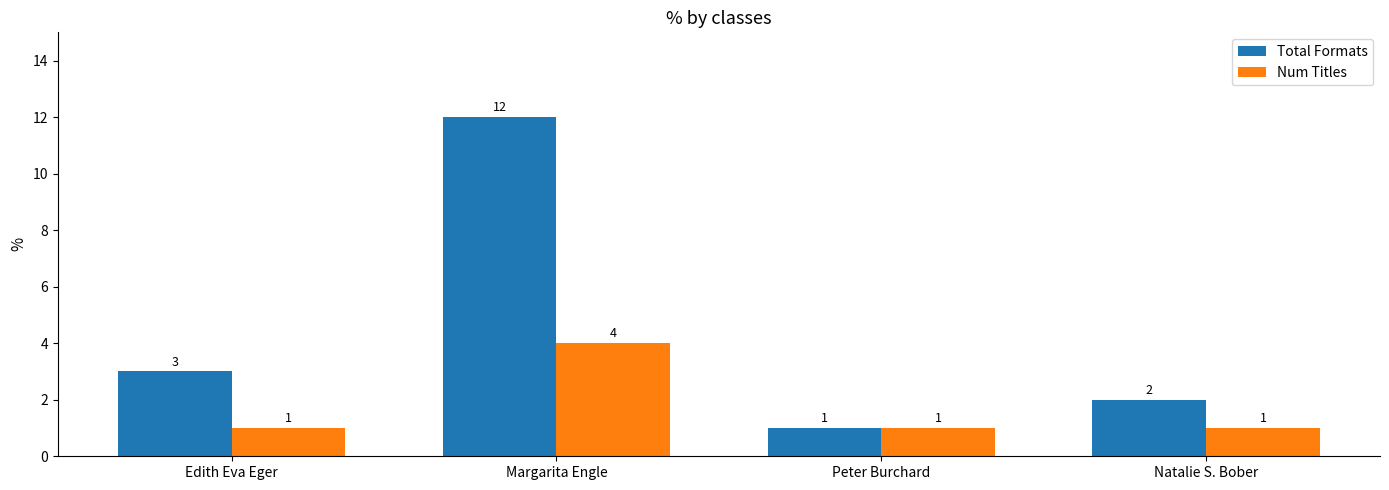

Reading left to right, list all the values displayed in this chart.

Total Formats: 3	12	1	2
Num Titles: 1	4	1	1